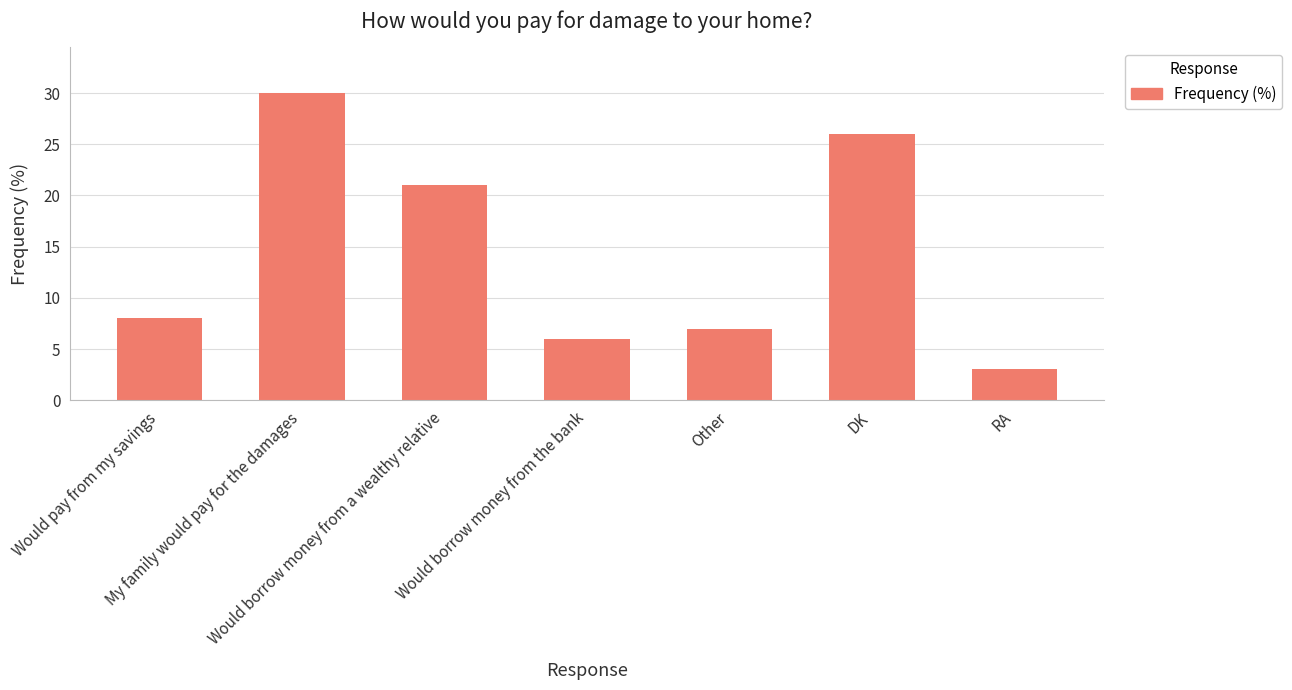

Which label corresponds to the smallest value in the chart?

RA